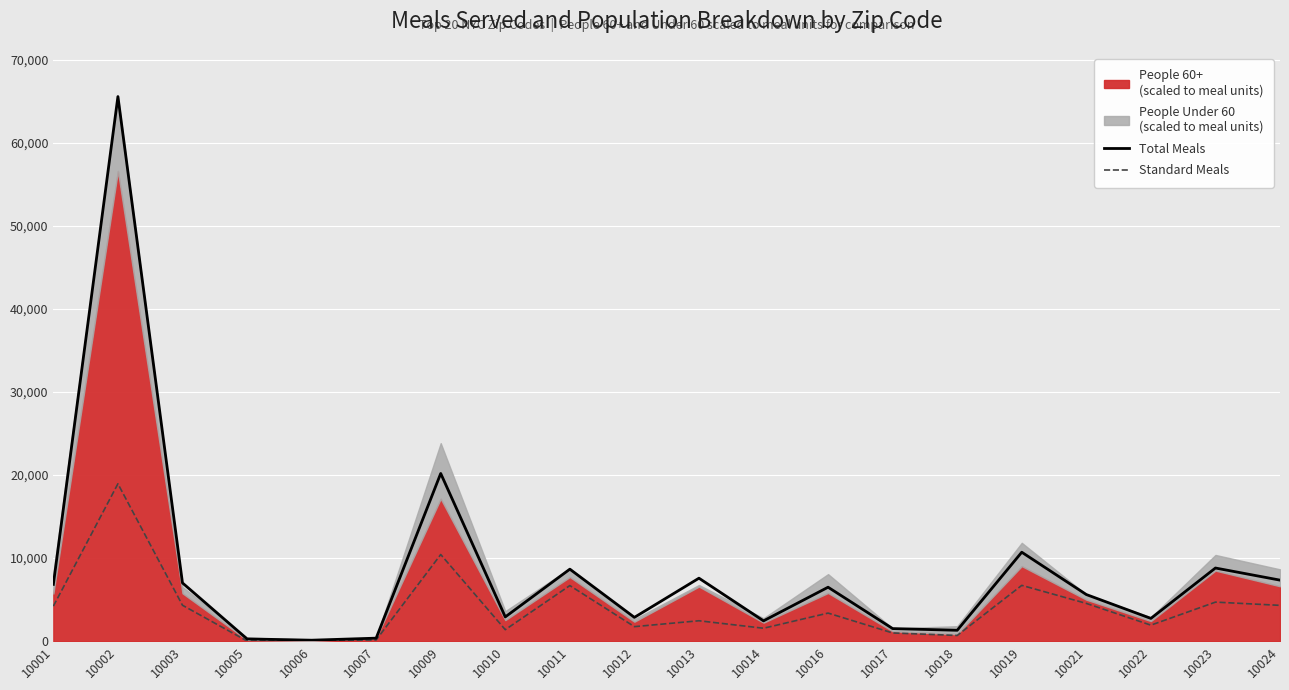

True or false: Standard Meals and Total Meals cross at least once.

False